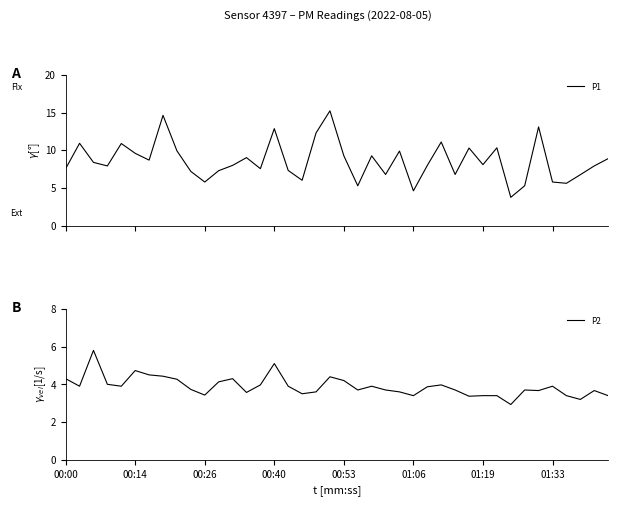

What is the minimum value for P1?

3.8